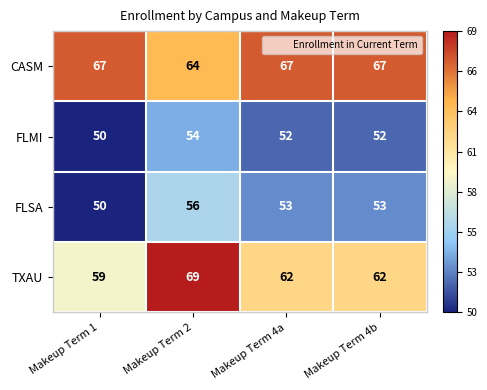

Reading right to left, extract all data points from this chart.

CASM: Makeup Term 4b=67	Makeup Term 4a=67	Makeup Term 2=64	Makeup Term 1=67
FLMI: Makeup Term 4b=52	Makeup Term 4a=52	Makeup Term 2=54	Makeup Term 1=50
FLSA: Makeup Term 4b=53	Makeup Term 4a=53	Makeup Term 2=56	Makeup Term 1=50
TXAU: Makeup Term 4b=62	Makeup Term 4a=62	Makeup Term 2=69	Makeup Term 1=59